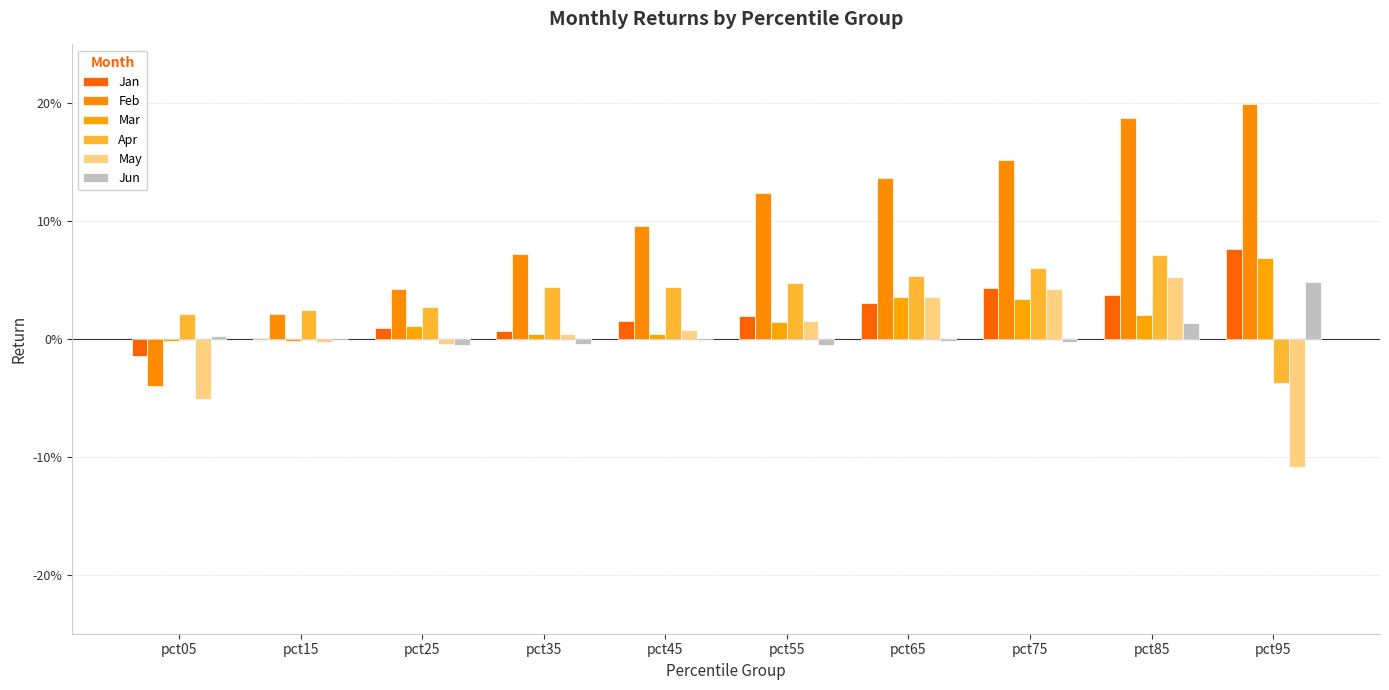

Does the chart contain stacked bars?

No